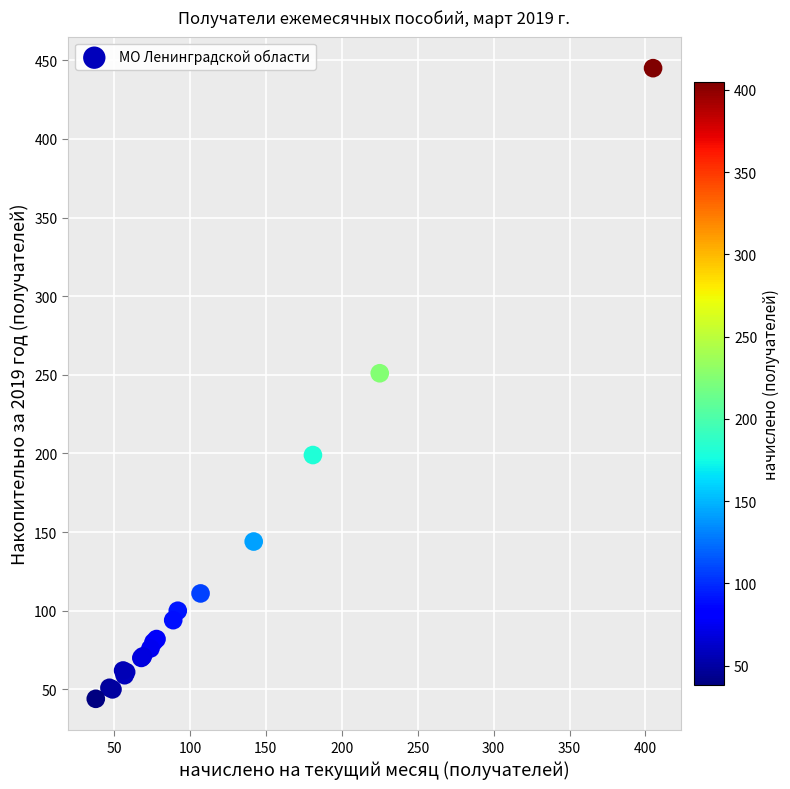

What Y value in the scatter plot is closest to 244?

251